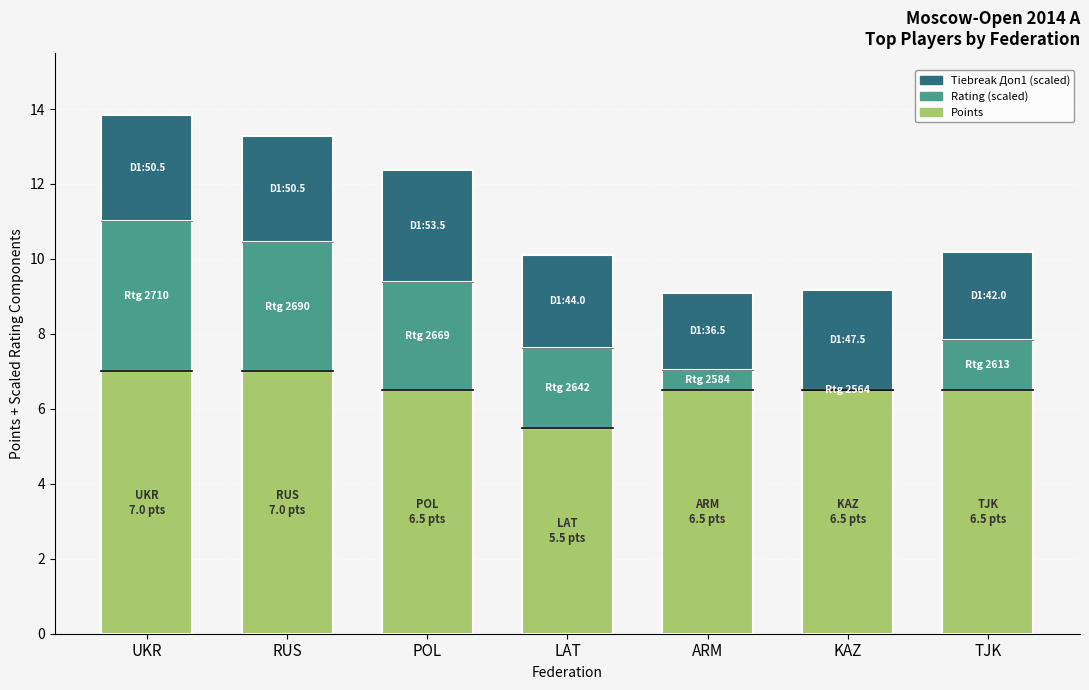

Where does the Points series first go above 6?

UKR